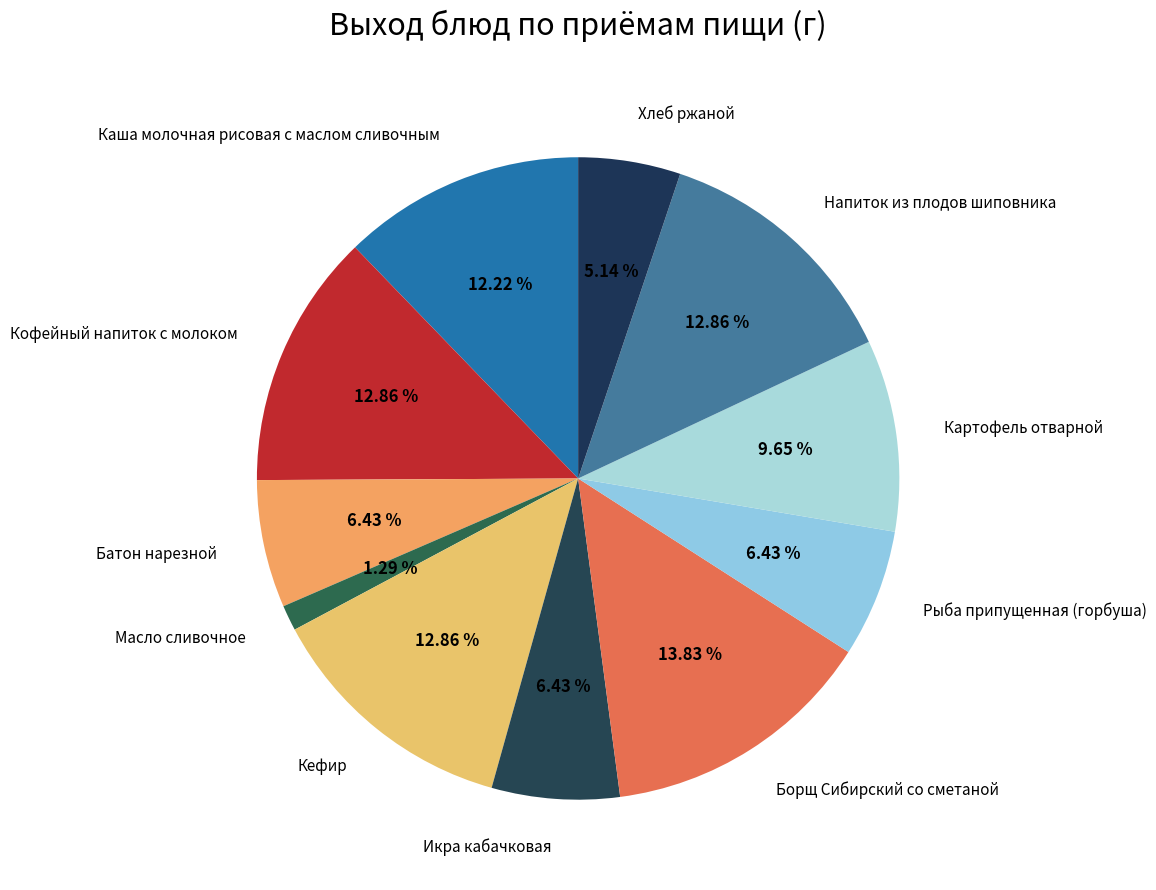

True or false: Масло сливочное accounts for 11% of the total.

False